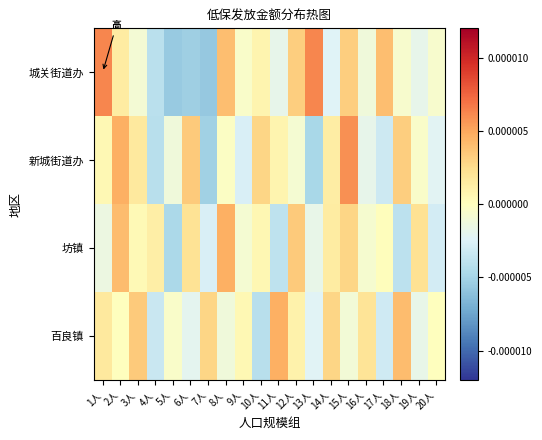

Which label corresponds to the smallest value in the chart?

7人